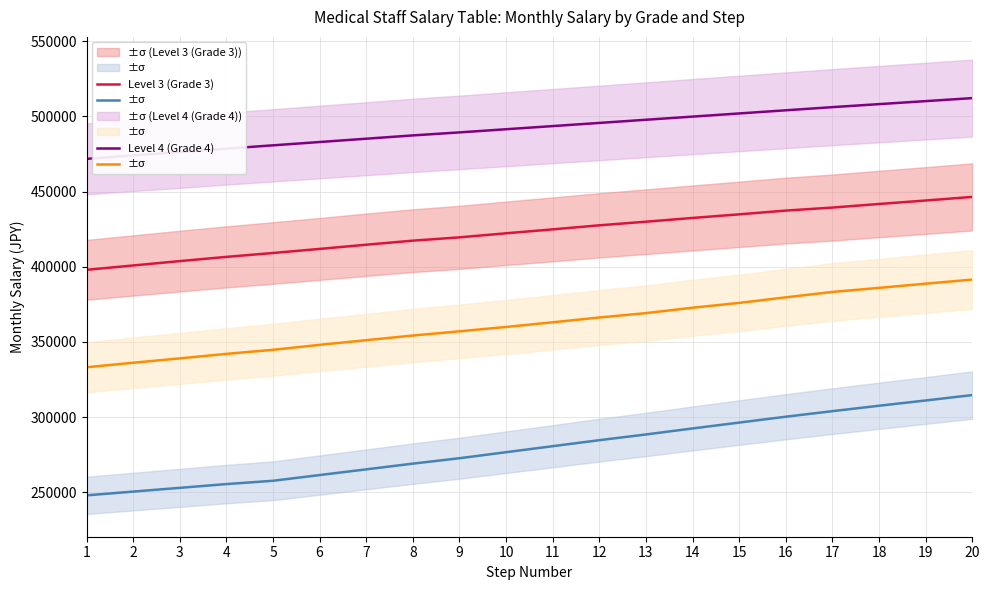

Between 1 and 7, which series saw the biggest shift?

Level 2 (Grade 2)